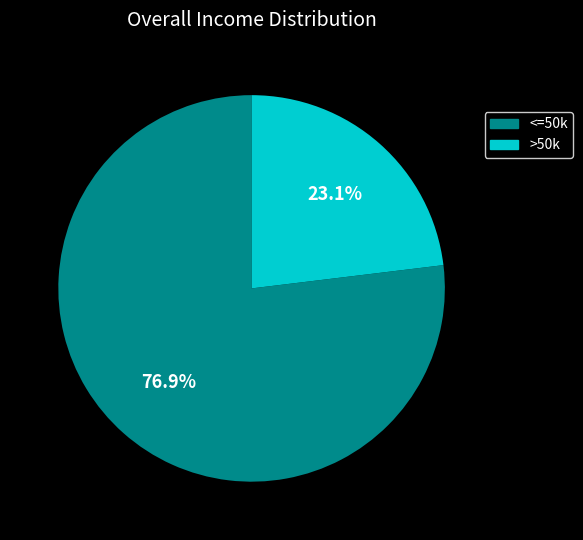

Is the sum of <=50k and >50k greater than half?

Yes